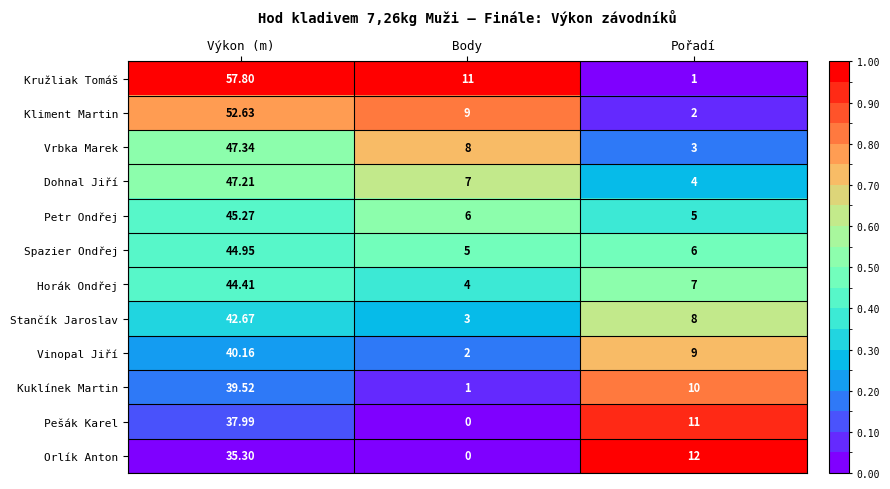

Which label corresponds to the largest value in the chart?

Výkon (m)